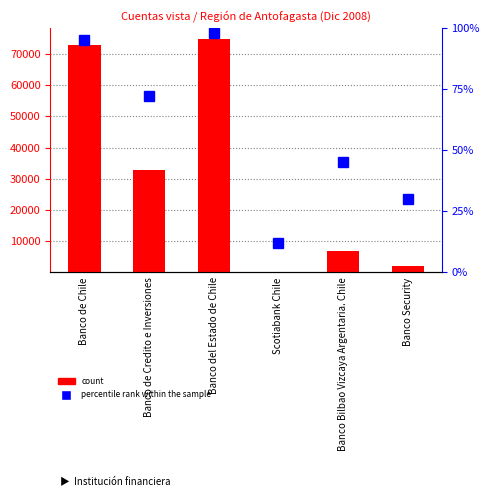

Count the number of categories in the chart.

6